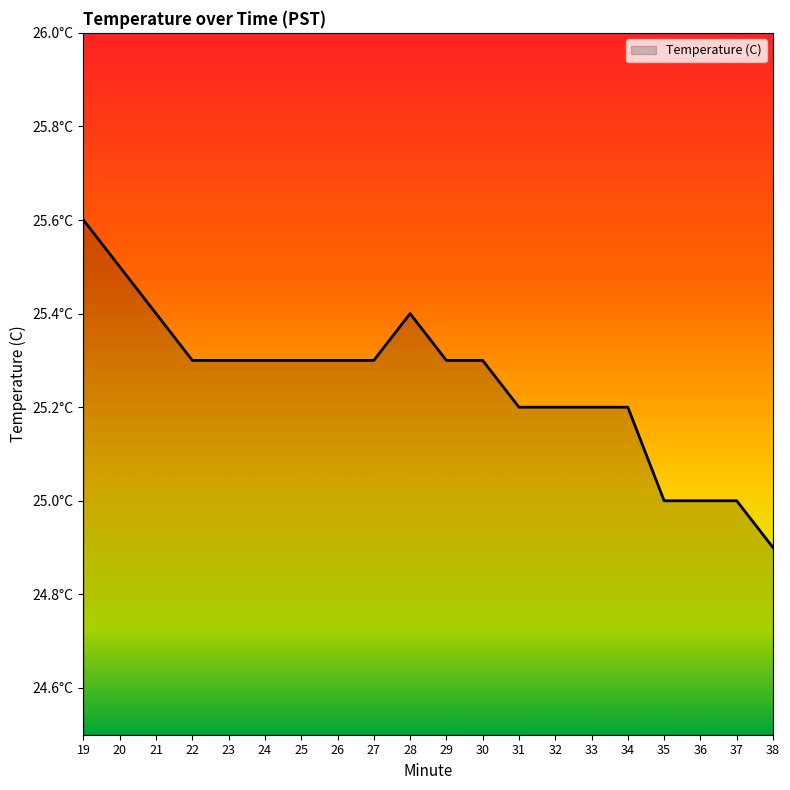

Does the chart have visible grid lines?

No